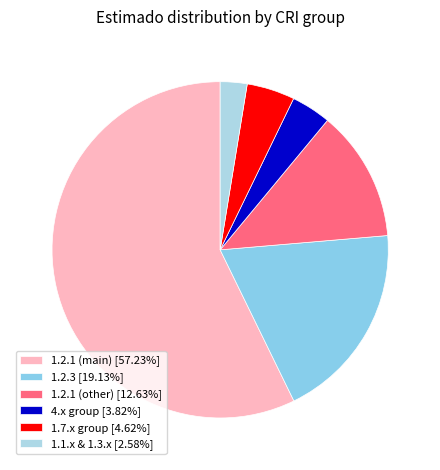

How many segments does this pie chart have?

6